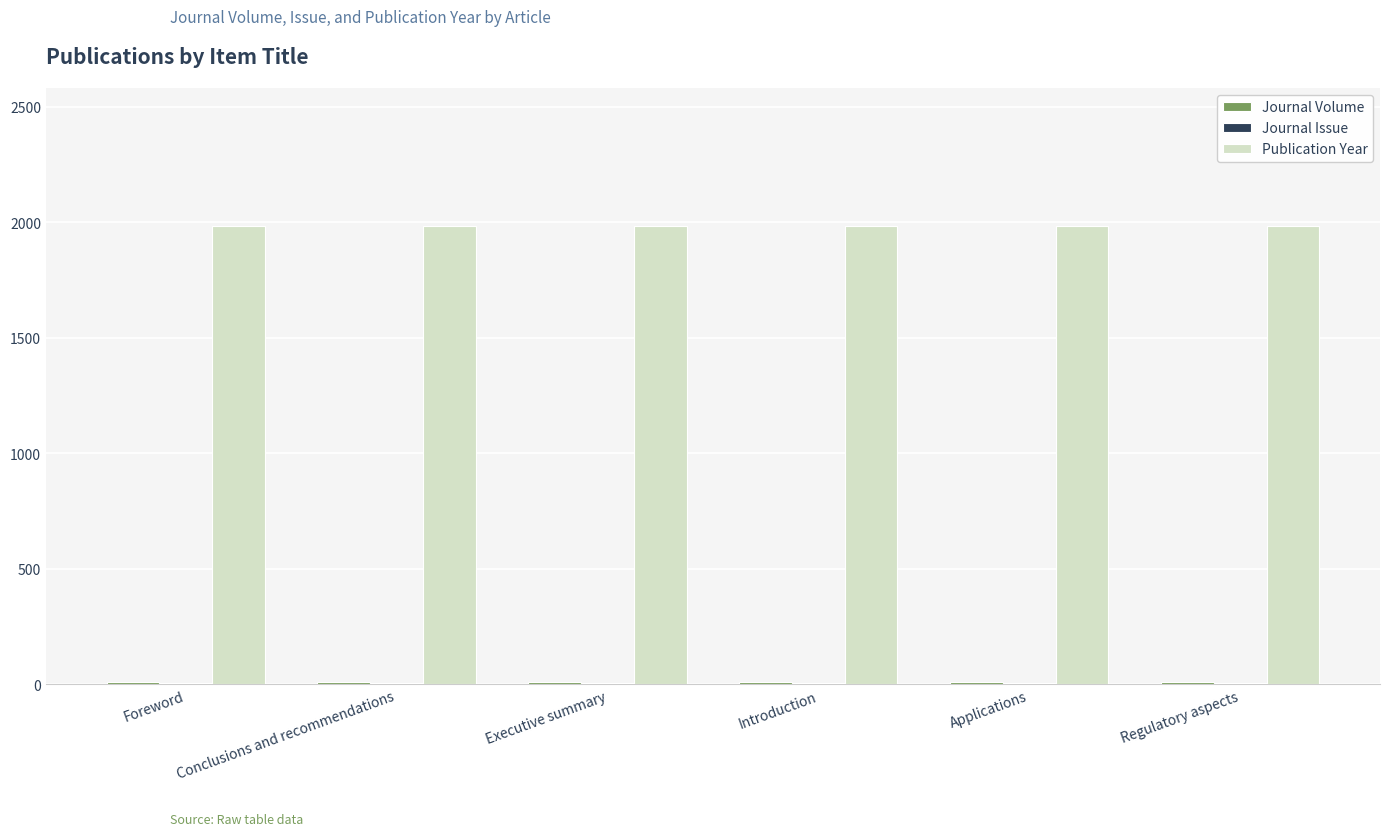

Which series has the largest total across all categories?

Publication Year